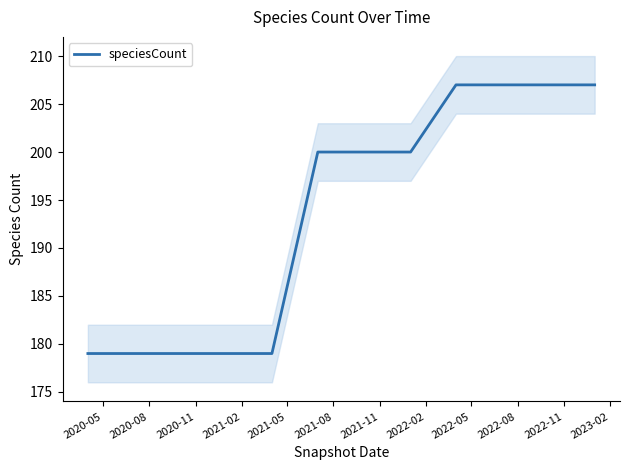

What is the difference between the maximum and minimum values?

28